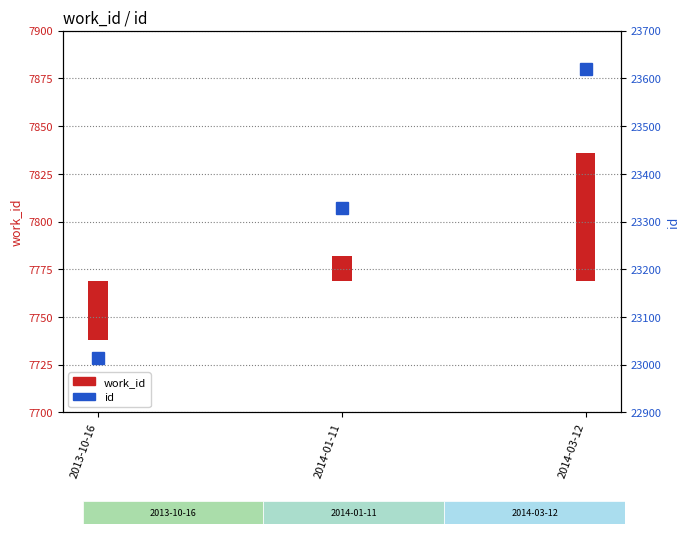

List the labels in order of value, smallest first.

2013-10-16, 2014-01-11, 2014-03-12